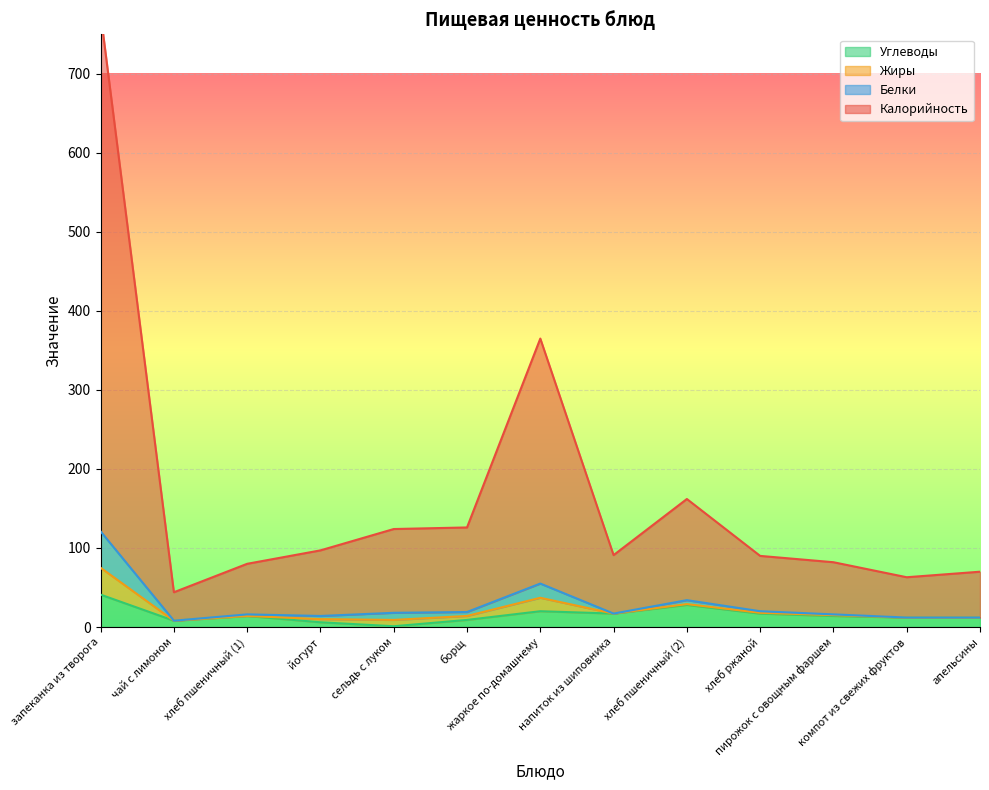

What is the highest value of the Углеводы series?

41